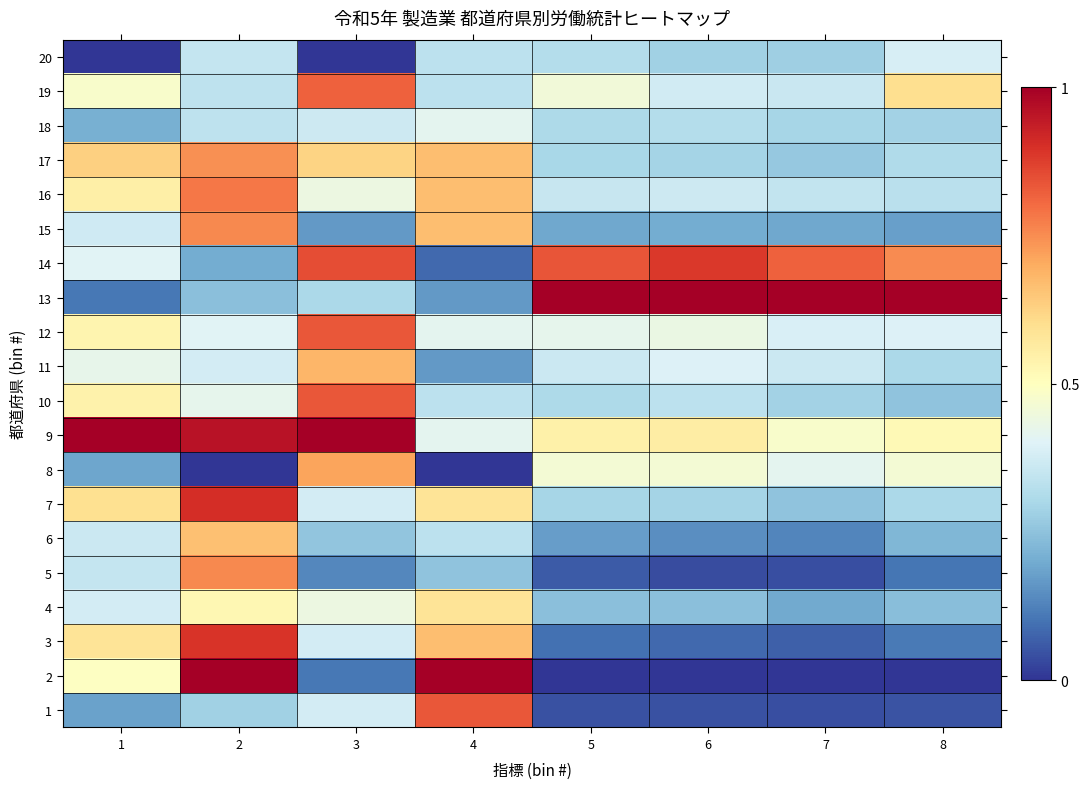

What is the total value across all series at 3?

9.7